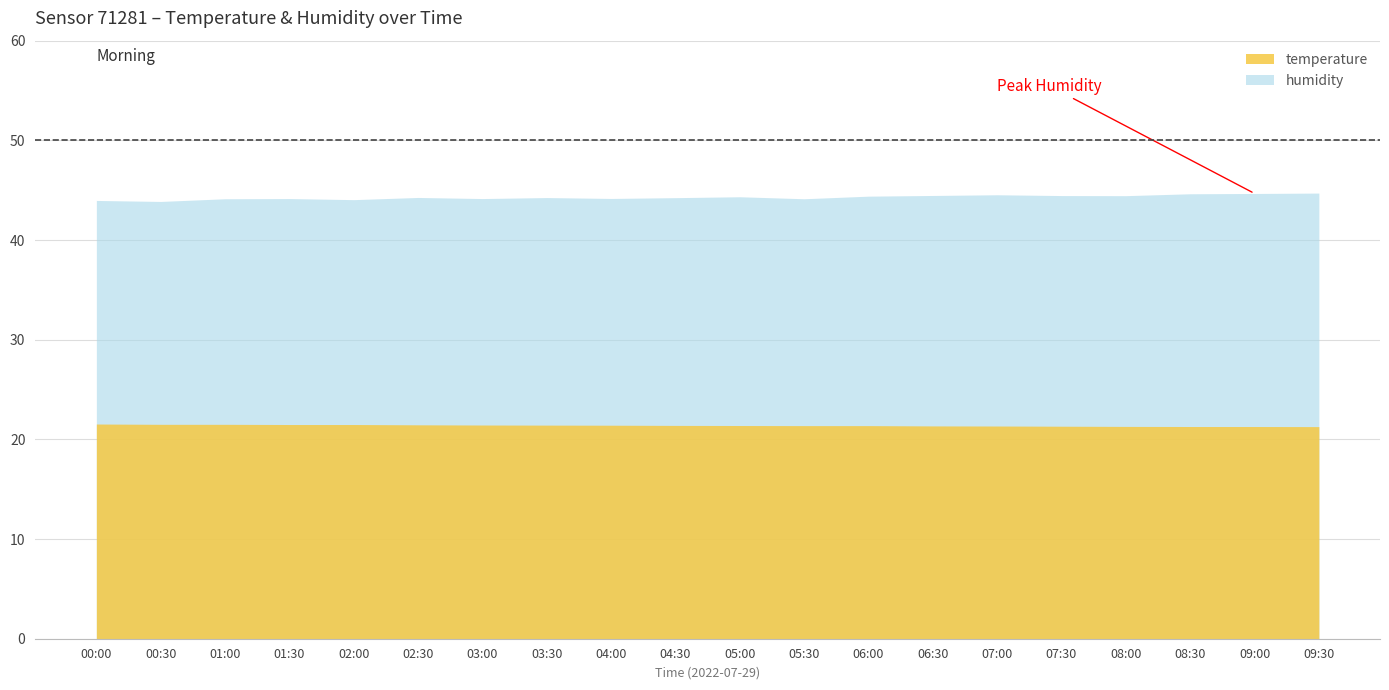

Reading right to left, extract all data points from this chart.

temperature: 21.3	21.3	21.3	21.3	21.3	21.3	21.4	21.4	21.4	21.4	21.4	21.4	21.4	21.4	21.5	21.5	21.5	21.5	21.5	21.5
humidity: 44.7	44.7	44.6	44.5	44.5	44.5	44.5	44.4	44.1	44.3	44.2	44.2	44.3	44.2	44.3	44.0	44.2	44.1	43.9	44.0